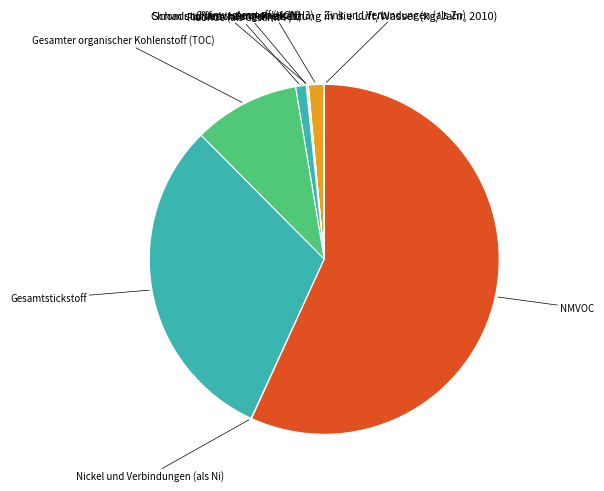

To the nearest percent, what is the average slice percentage?

11%